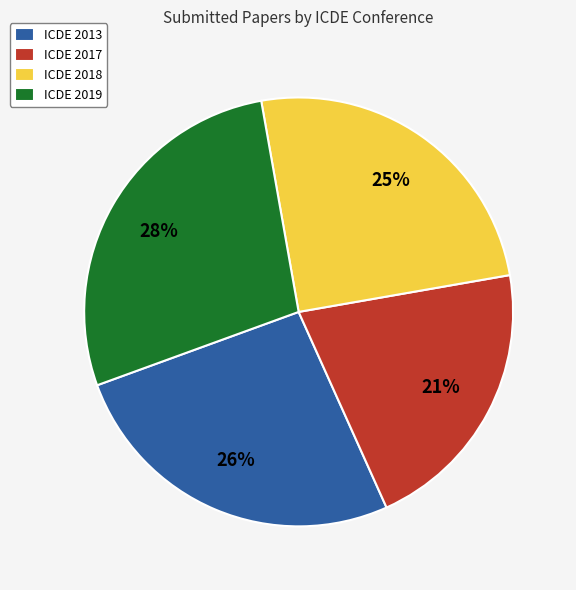

Combined, do ICDE 2018 and ICDE 2013 account for over 50%?

Yes